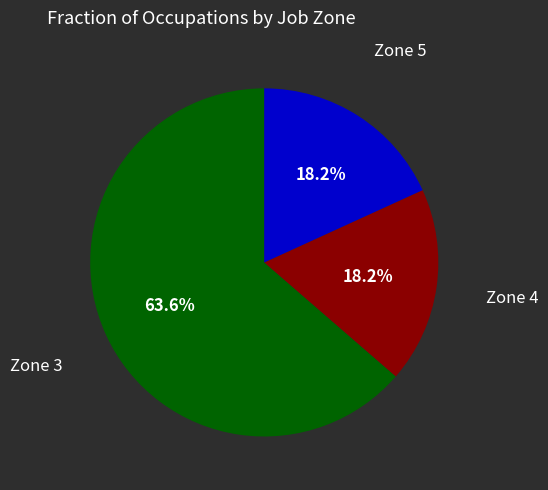

Is there a majority slice in this chart?

Yes